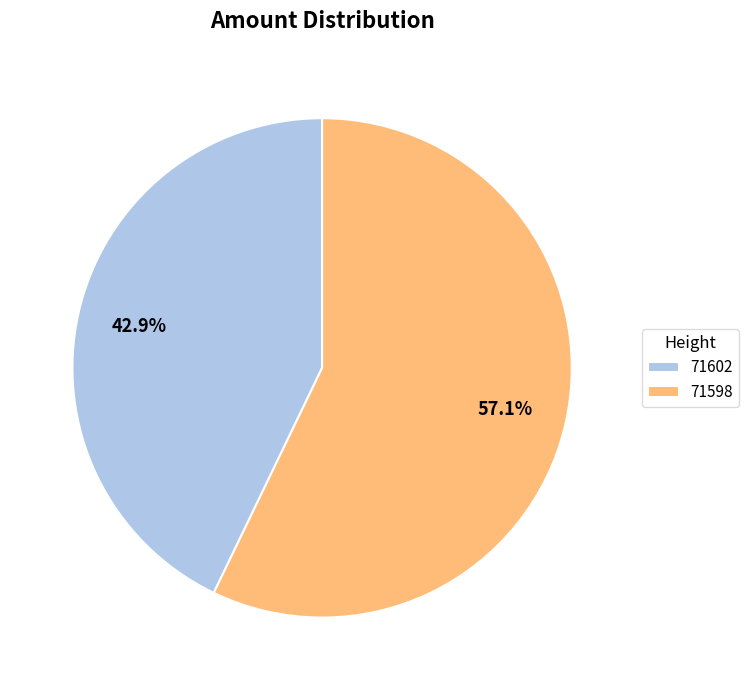

Rank the categories by value from lowest to highest.

71602, 71598